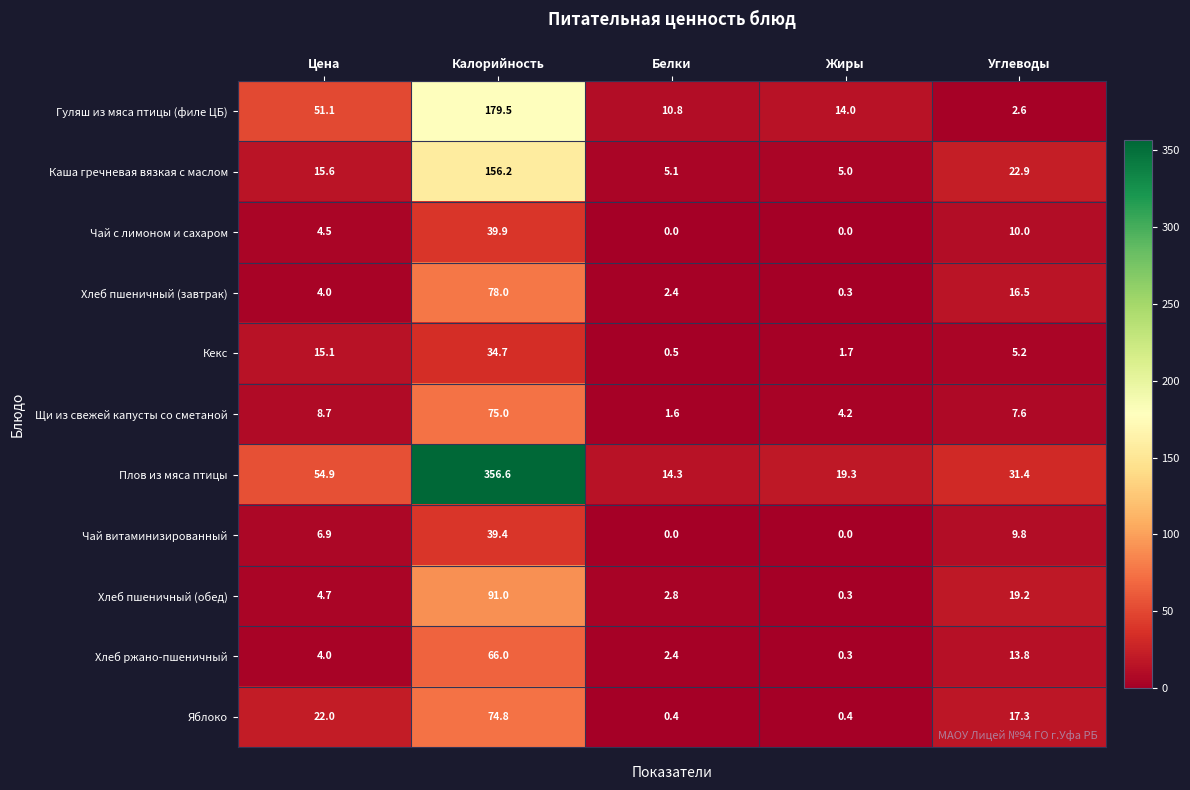

Rank the series by their maximum value, from lowest to highest.

Кекс, Чай витаминизированный, Чай с лимоном и сахаром, Хлеб ржано-пшеничный, Яблоко, Щи из свежей капусты со сметаной, Хлеб пшеничный (завтрак), Хлеб пшеничный (обед), Каша гречневая вязкая с маслом, Гуляш из мяса птицы (филе ЦБ), Плов из мяса птицы